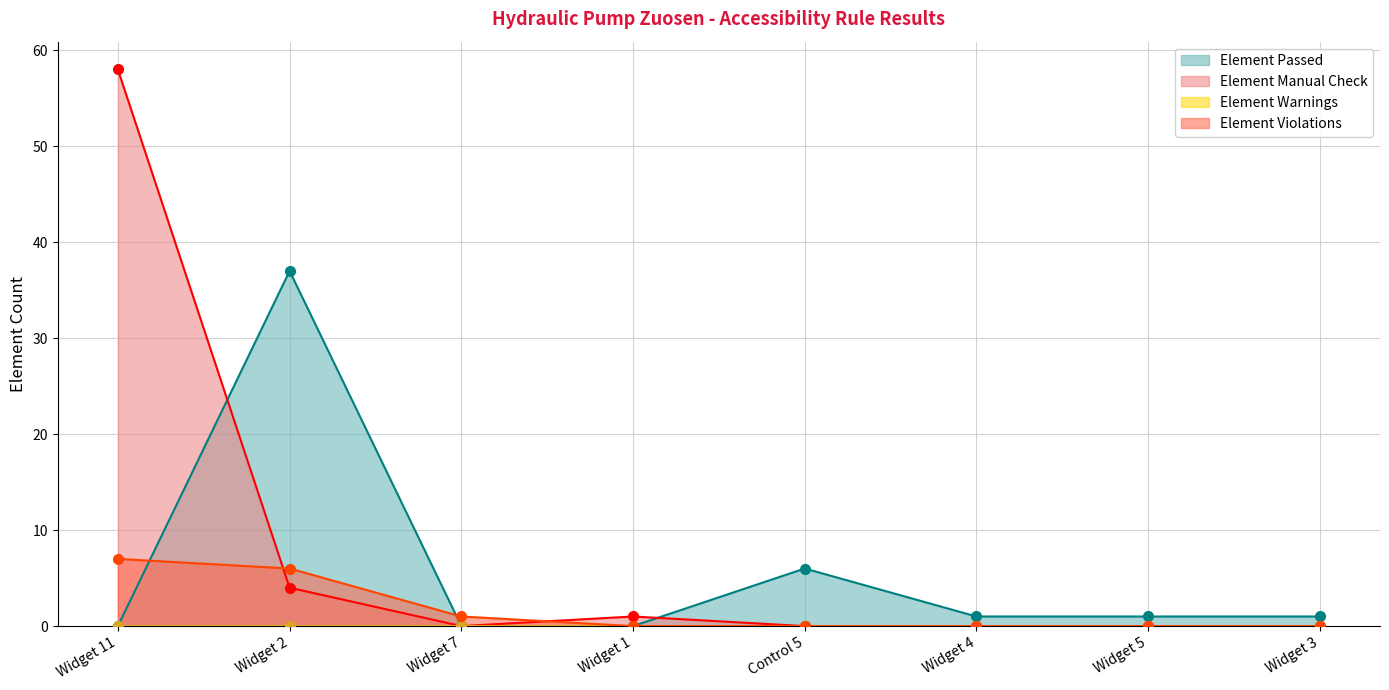

Which category has the highest value in the Element Passed series?

Widget 2